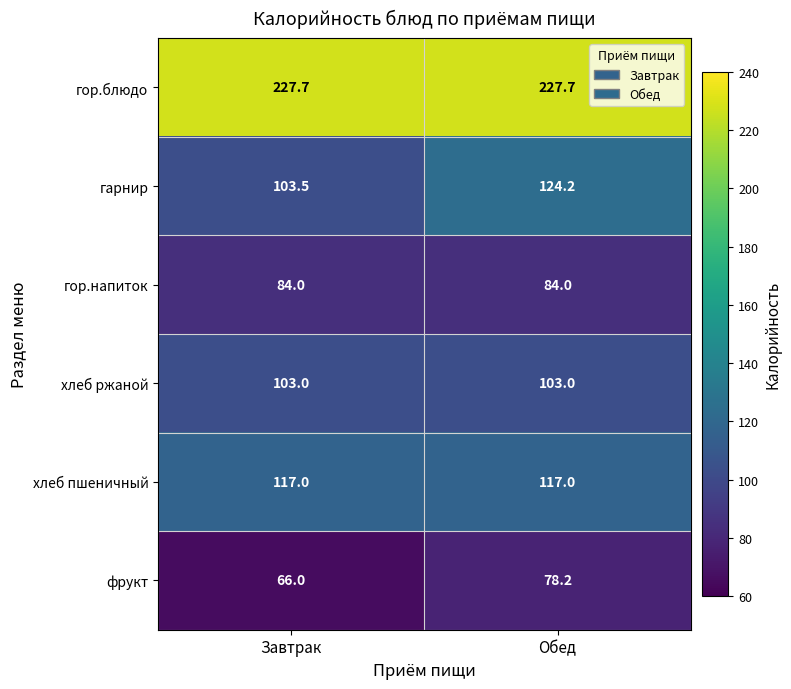

What is the spread (max minus min) of values at Завтрак?

161.7